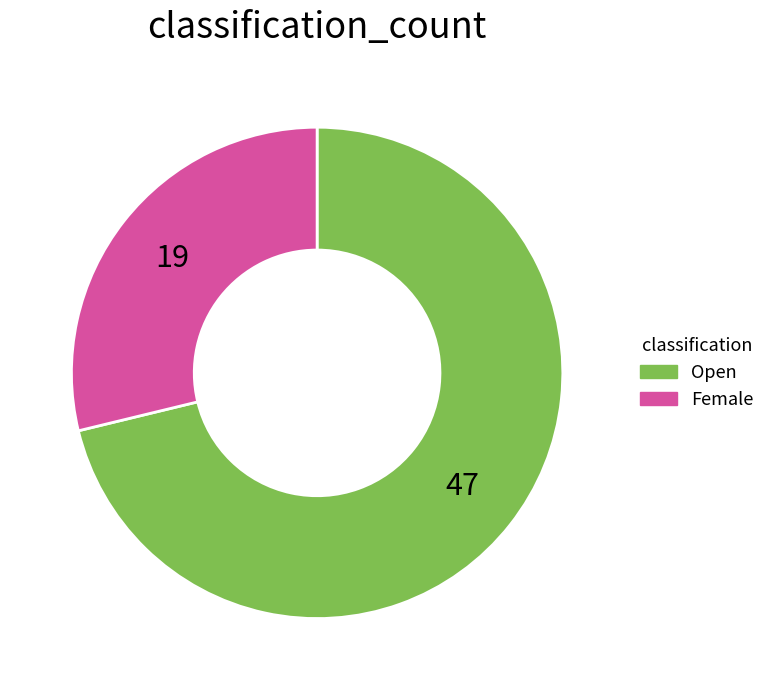

Do Female and Open together represent more than half of the pie?

Yes